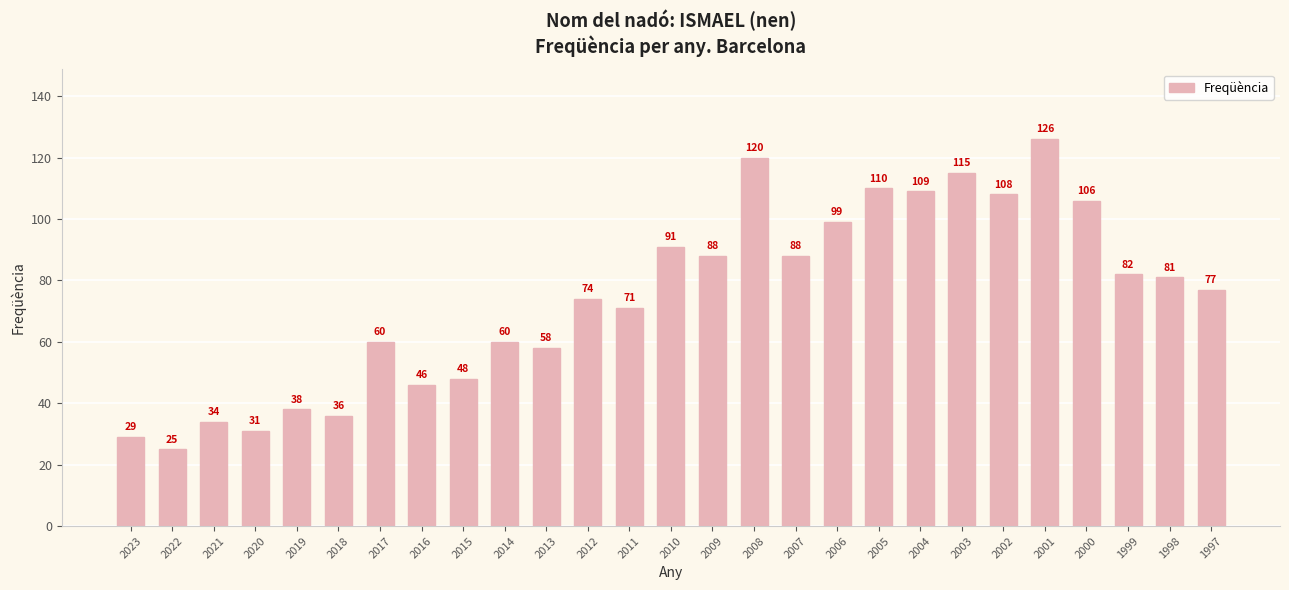

How many bars are there in total?

27